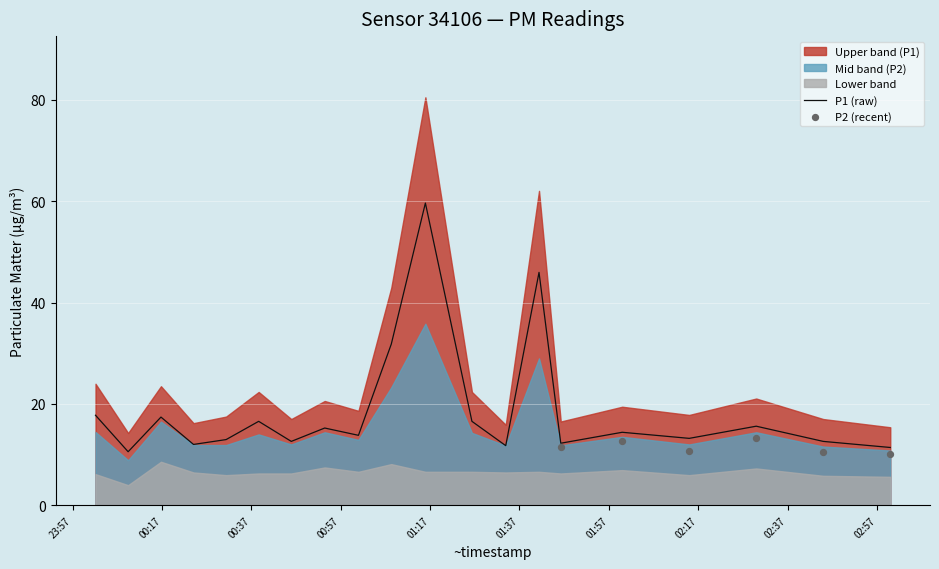

What is the change in value from 00:02 to 00:09?

-7.2